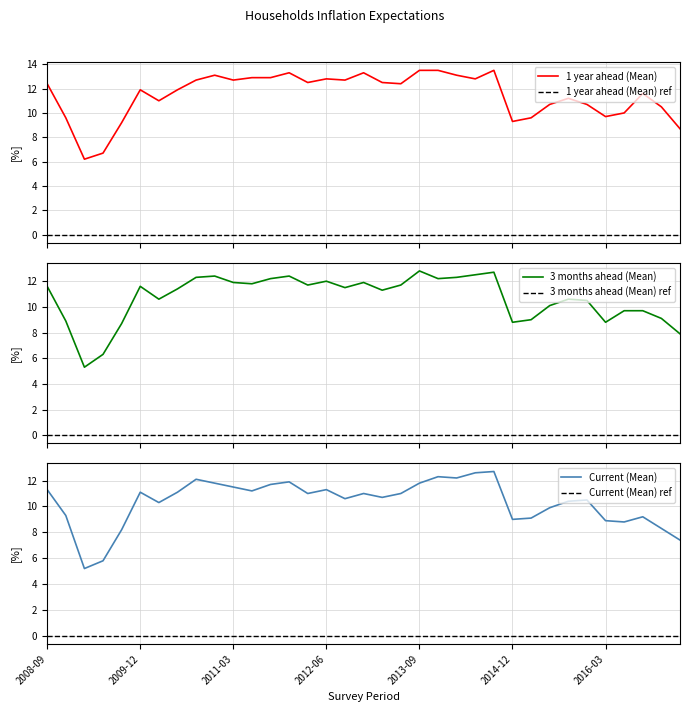

How many interior local valleys does the Current (Mean) series have?

9